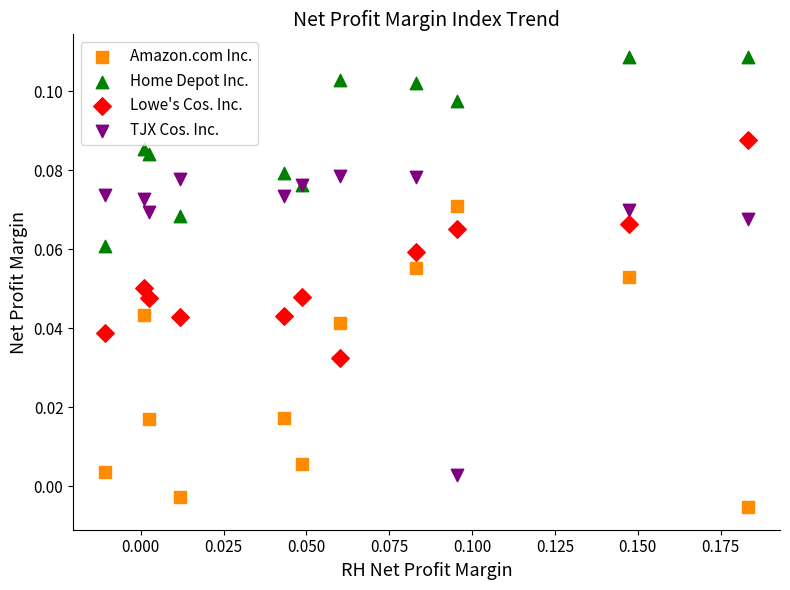

Which series contains the highest Y value?

Home Depot Inc.